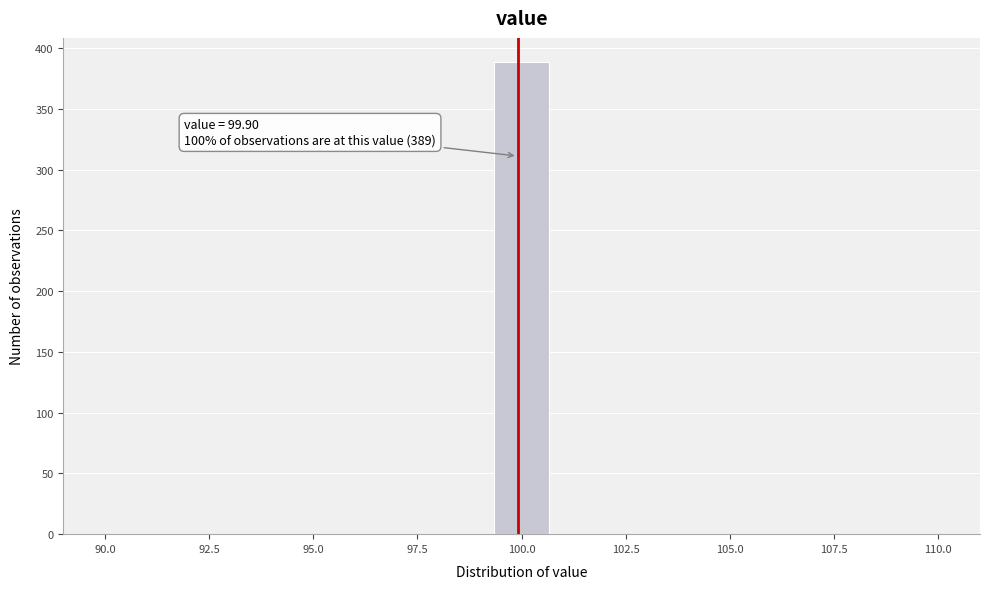

Around what value on the x-axis is the tallest bar? Give the approximate position of its centre, as read against the axis.

100.0